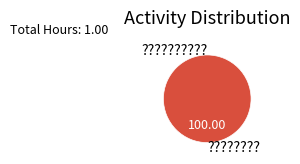

Rank the categories by value from highest to lowest.

????????, ??????????